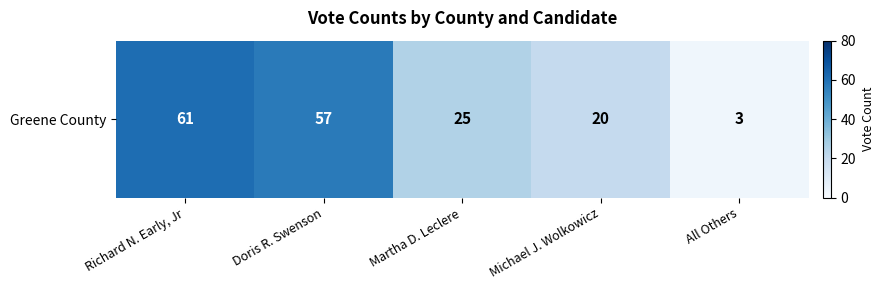

At which category does the chart reach its minimum across all series?

All Others